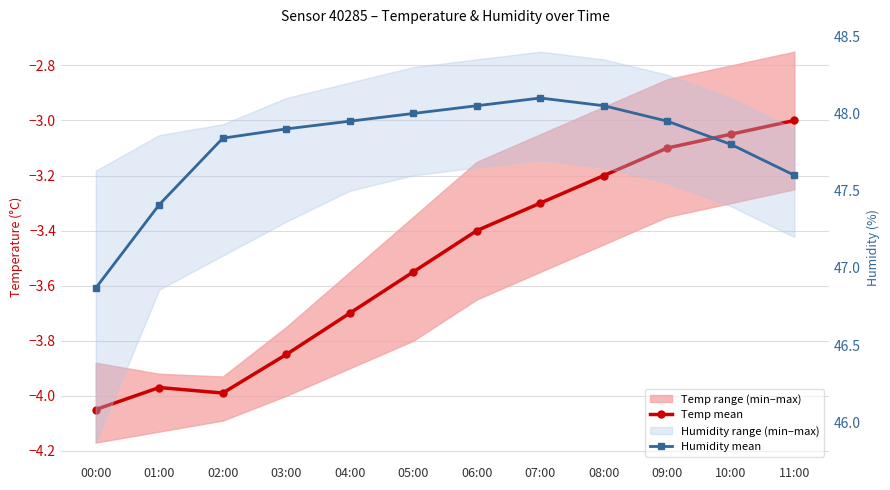

Reading right to left, extract all data points from this chart.

Temp mean: -3.0	-3.0	-3.1	-3.2	-3.3	-3.4	-3.5	-3.7	-3.9	-4.0	-4.0	-4.0
Humidity mean: 47.6	47.8	48.0	48.0	48.1	48.0	48.0	48.0	47.9	47.8	47.4	46.9